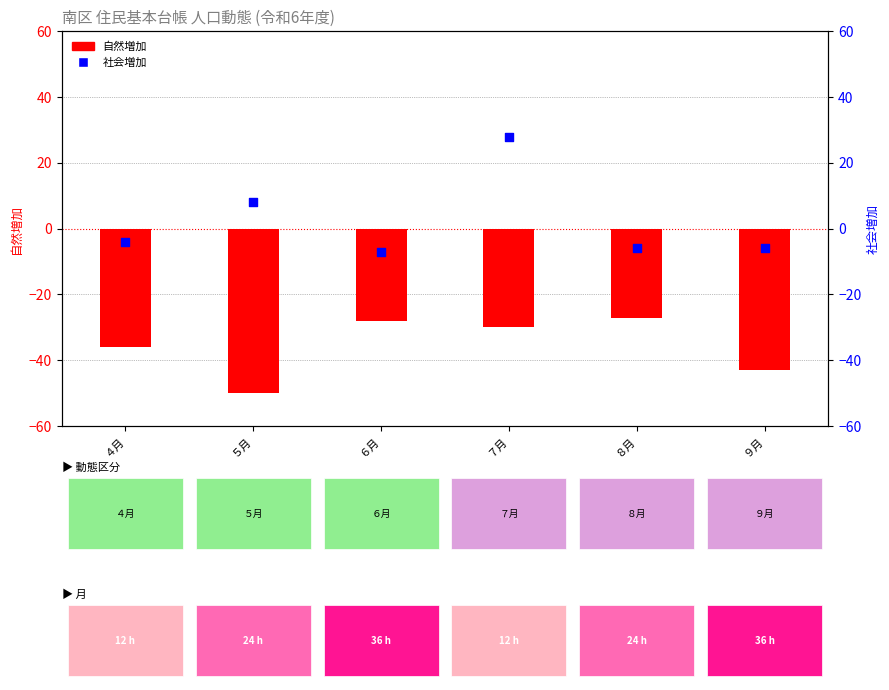

What are all the series names shown in the legend?

自然増加, 社会増加